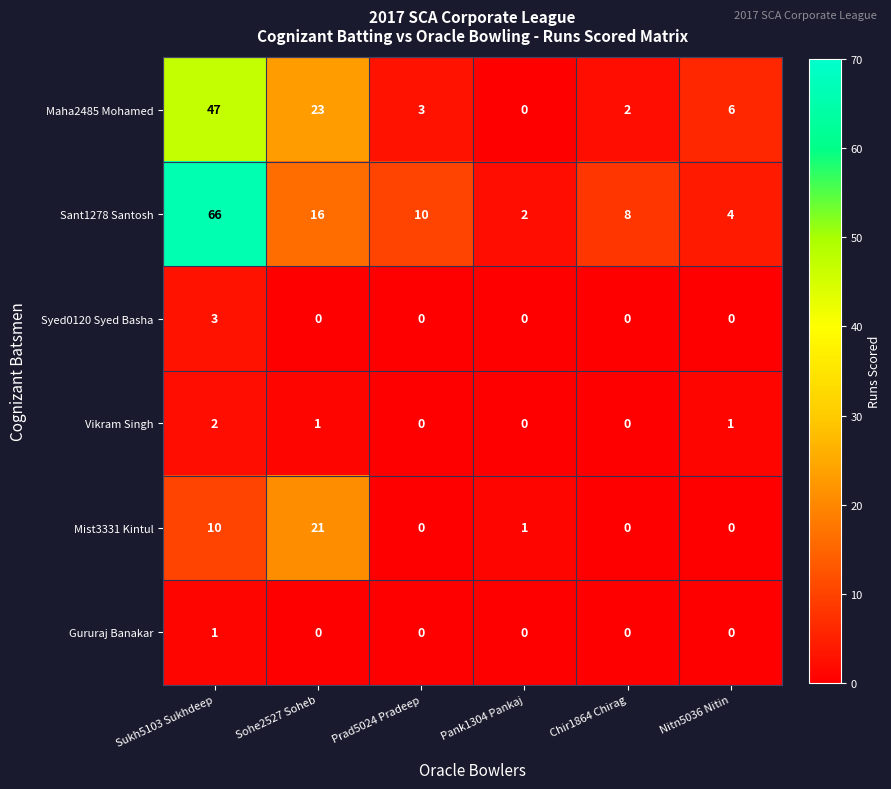

Which series has the largest total across all categories?

Sant1278 Santosh